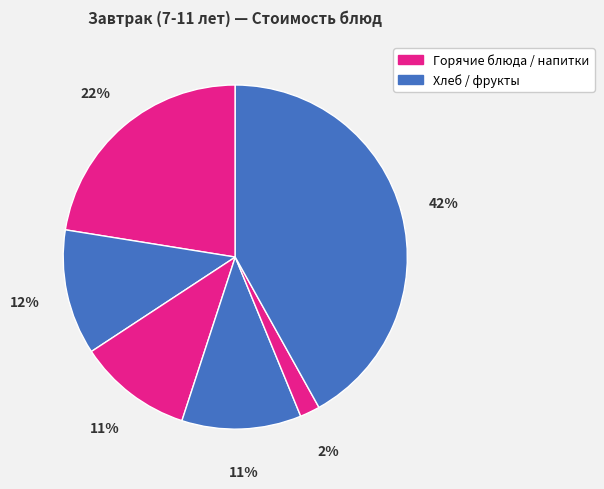

Count the number of slices in the pie.

6